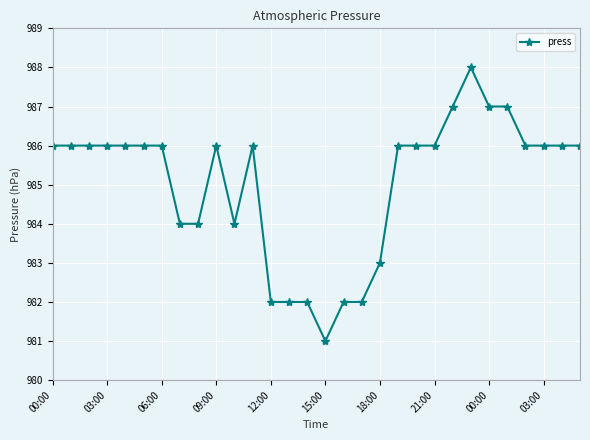

Count the values in the range 984 to 986.

19